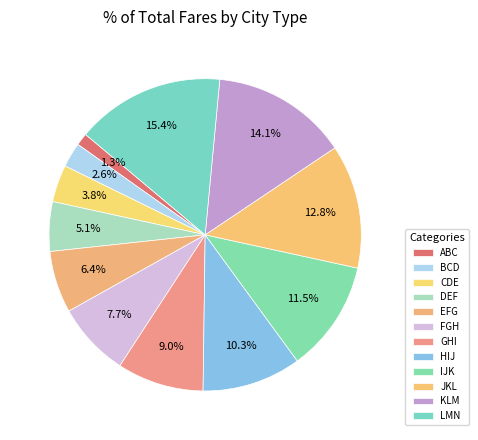

What percentage is the CDE slice, to the nearest percent?

4%